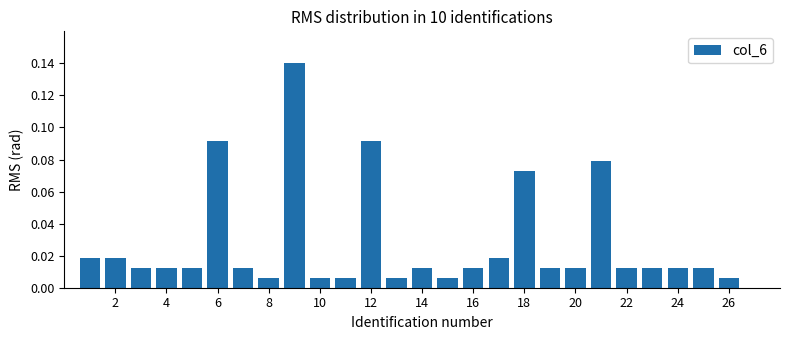

What is the sum of all values?

0.7